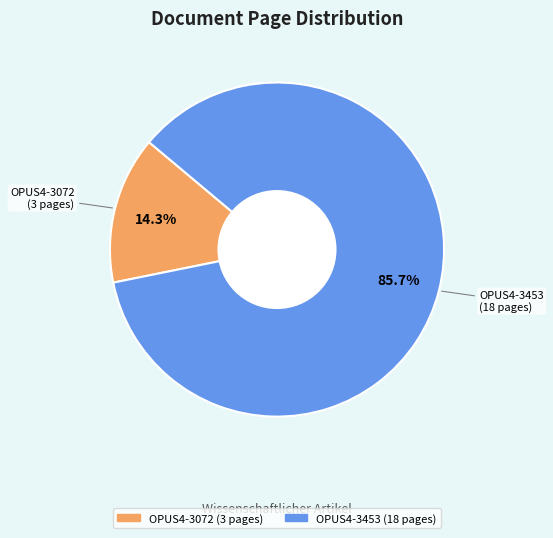

To the nearest percent, what is the average slice percentage?

50%